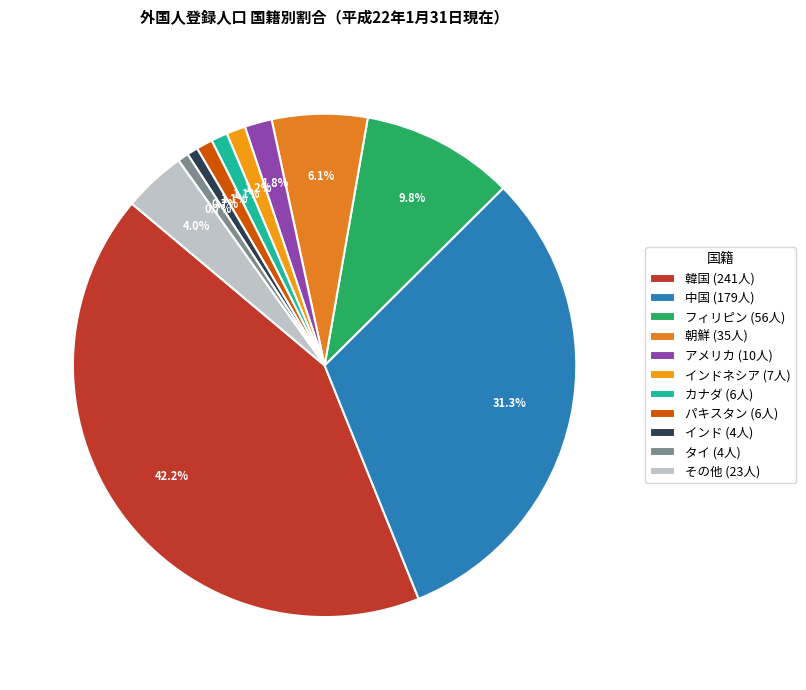

Is there any slice that represents more than half of the pie?

No